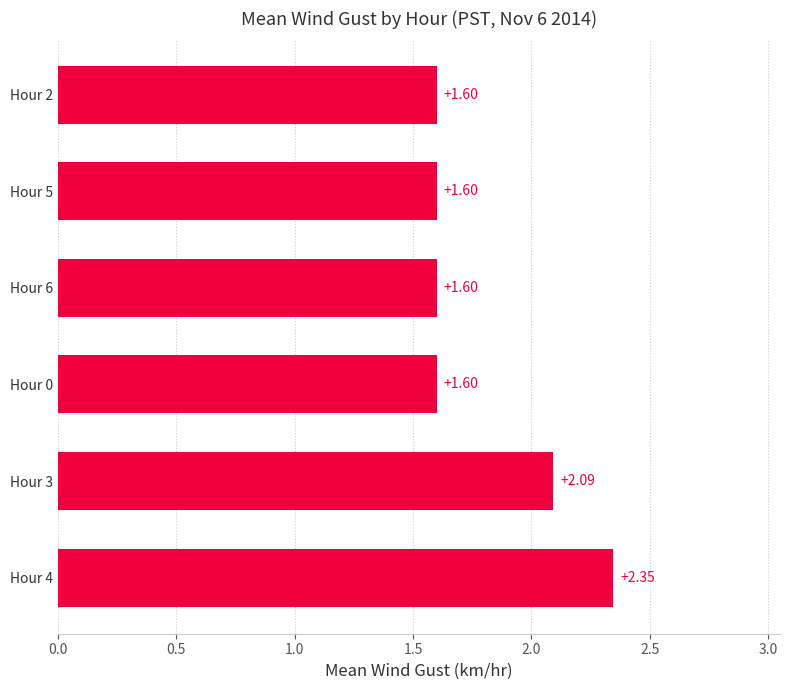

Approximately how many times larger is the value at Hour 0 compared to Hour 5?

1.0